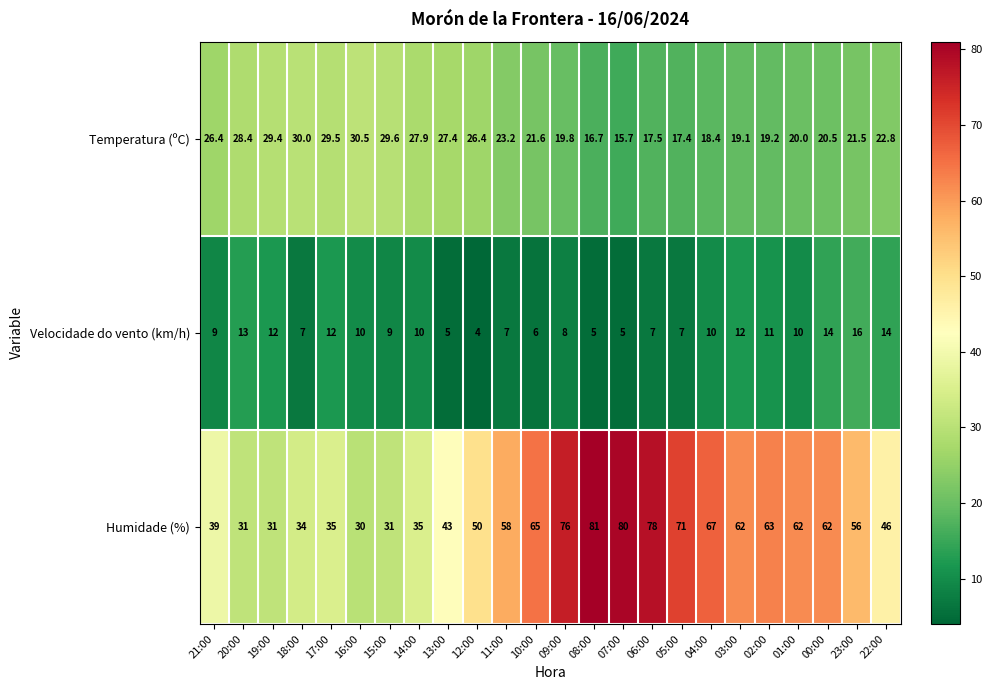

List the series in order of their peak value, lowest first.

Velocidade do vento (km/h), Temperatura (ºC), Humidade (%)